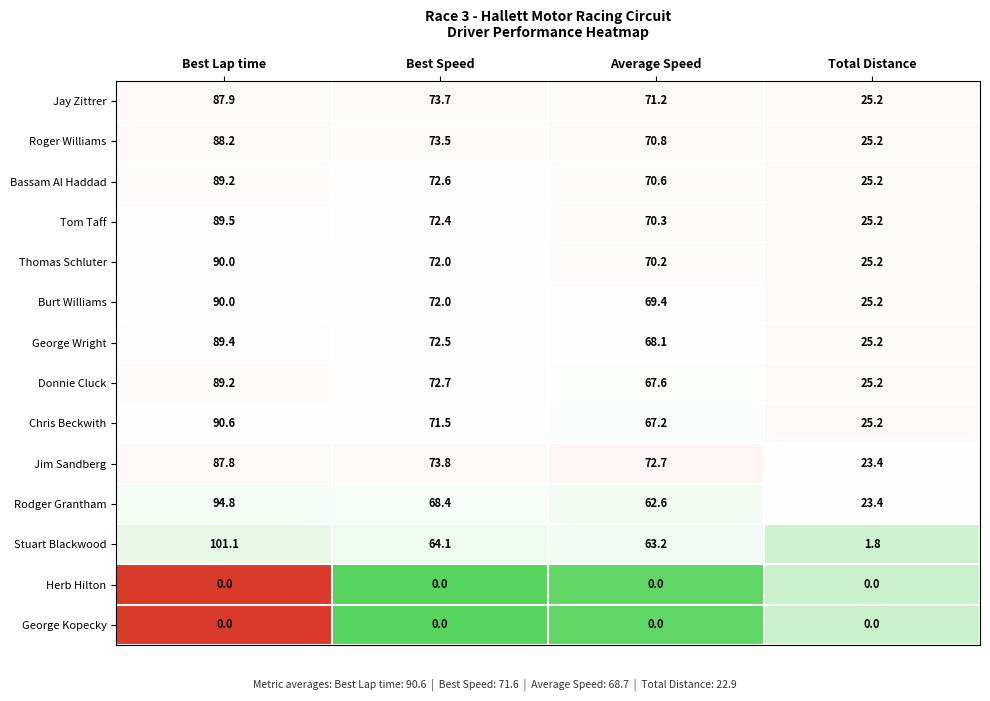

What is the average value of the Jim Sandberg series?

64.4